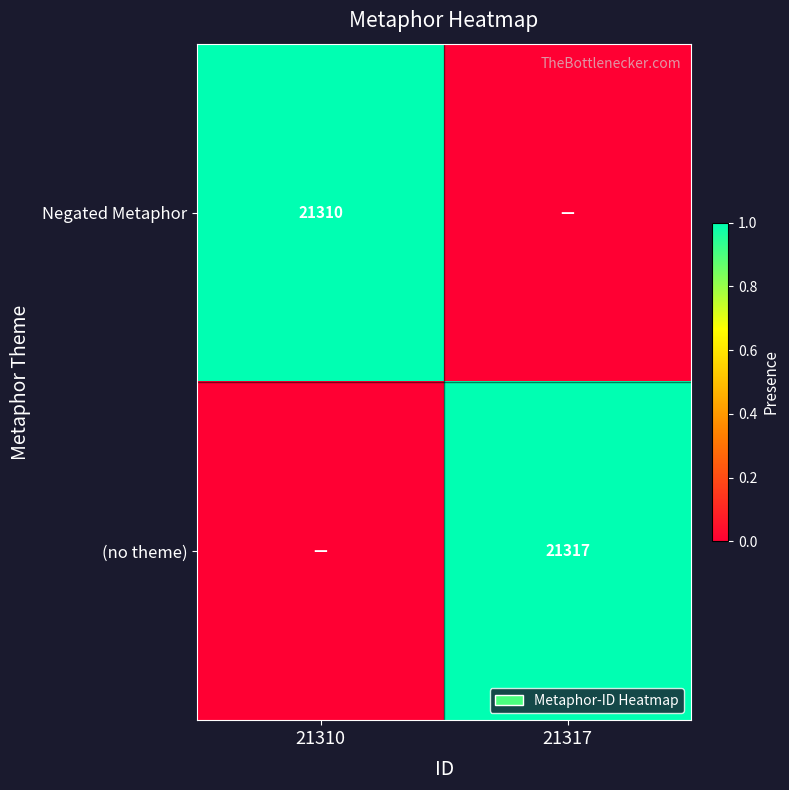

Is it true that Negated Metaphor equals 34494 at 21310?

False